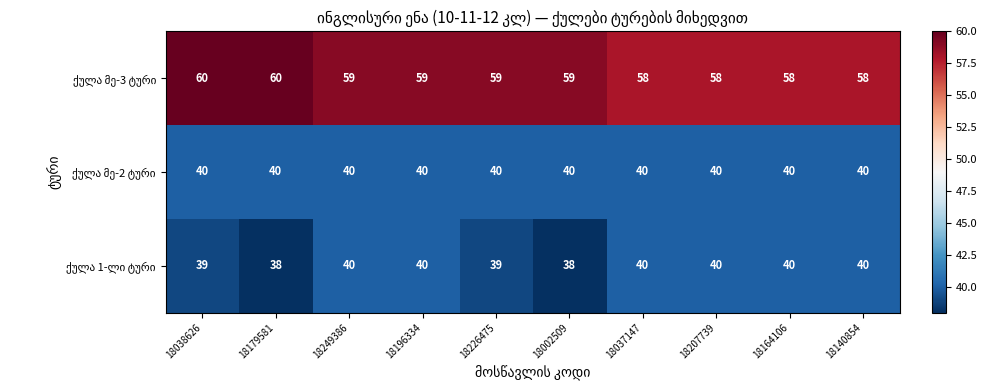

What is the difference between the highest and lowest values at 18226475?

20